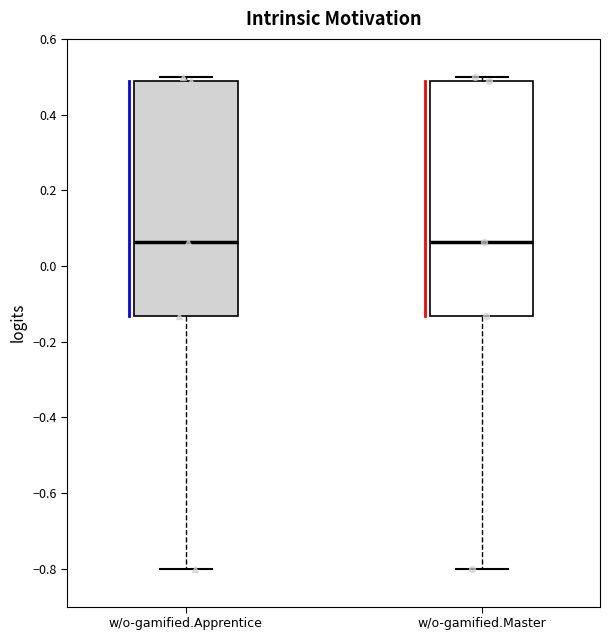

Reading left to right, transcribe this box plot: for each box, give where its median line is, the range the box spans, and where its two whiskers end, as read against the y-axis. The values are not printed on the chart, so give them approximately, as read against the axis.

w/o-gamified.Apprentice: median 0.06, box -0.14 to 0.48, whiskers -0.80 to 0.50
w/o-gamified.Master: median 0.06, box -0.14 to 0.48, whiskers -0.80 to 0.50